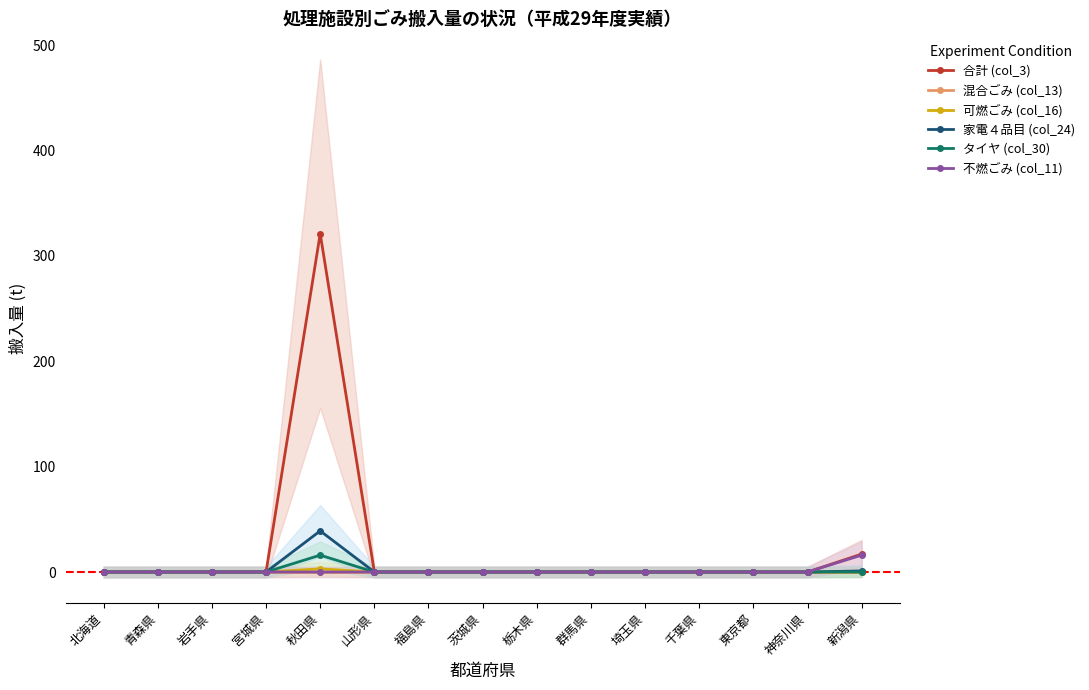

What are all the series names shown in the legend?

合計 (col_3), 混合ごみ (col_13), 可燃ごみ (col_16), 家電４品目 (col_24), タイヤ (col_30), 不燃ごみ (col_11)